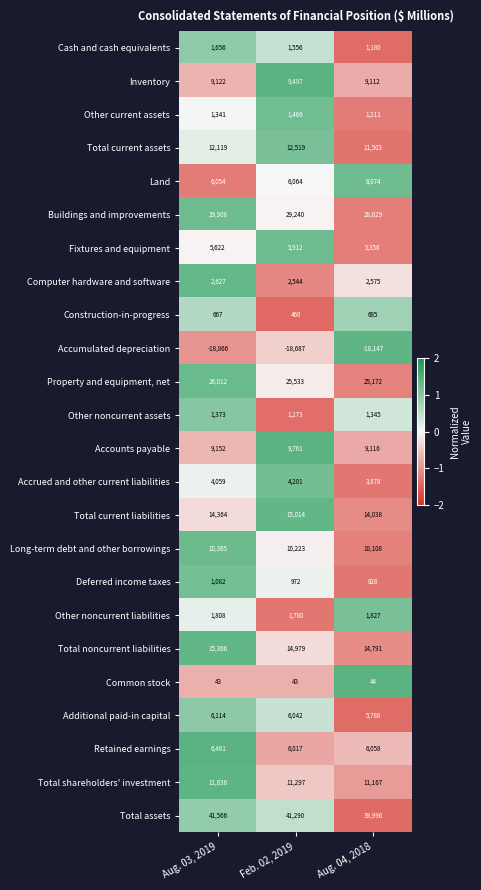

List the series in order of their peak value, lowest first.

Accumulated depreciation, Common stock, Construction-in-progress, Deferred income taxes, Other noncurrent assets, Other current assets, Cash and cash equivalents, Other noncurrent liabilities, Computer hardware and software, Accrued and other current liabilities, Fixtures and equipment, Land, Additional paid-in capital, Retained earnings, Inventory, Accounts payable, Long-term debt and other borrowings, Total shareholders' investment, Total current assets, Total current liabilities, Total noncurrent liabilities, Property and equipment, net, Buildings and improvements, Total assets